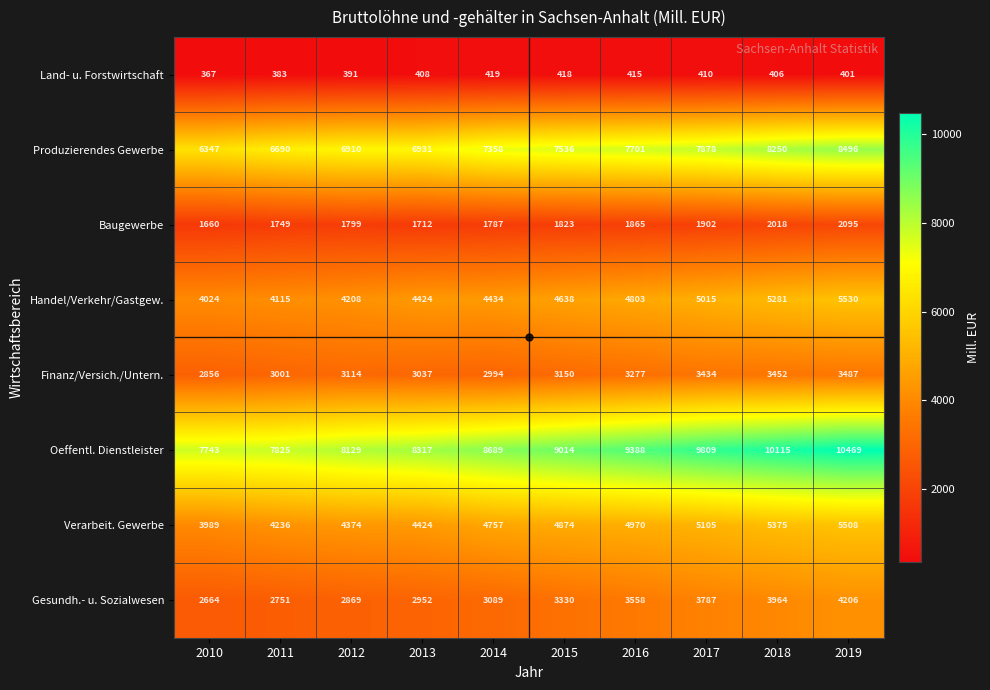

Is the value of Baugewerbe at 2011 greater than the value of Produzierendes Gewerbe at 2014?

No